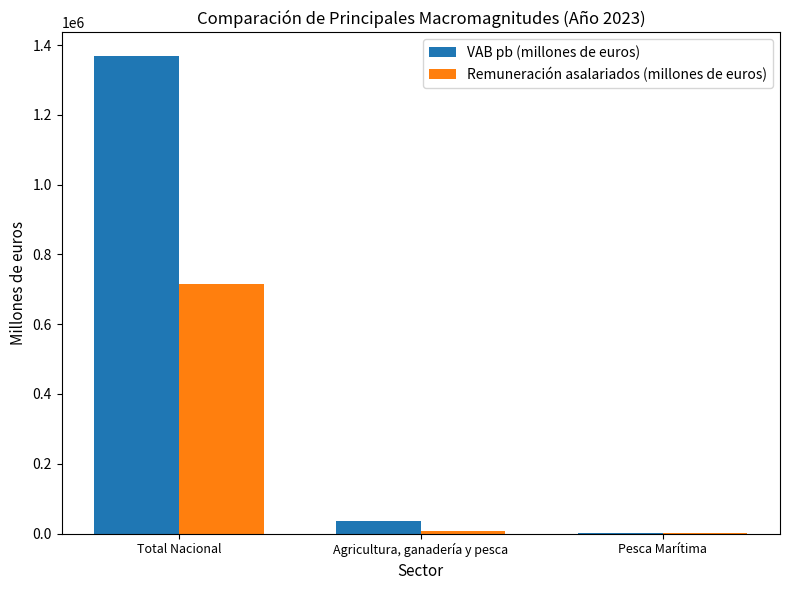

What is the sum of all Remuneración asalariados (millones de euros) values?

723692.9